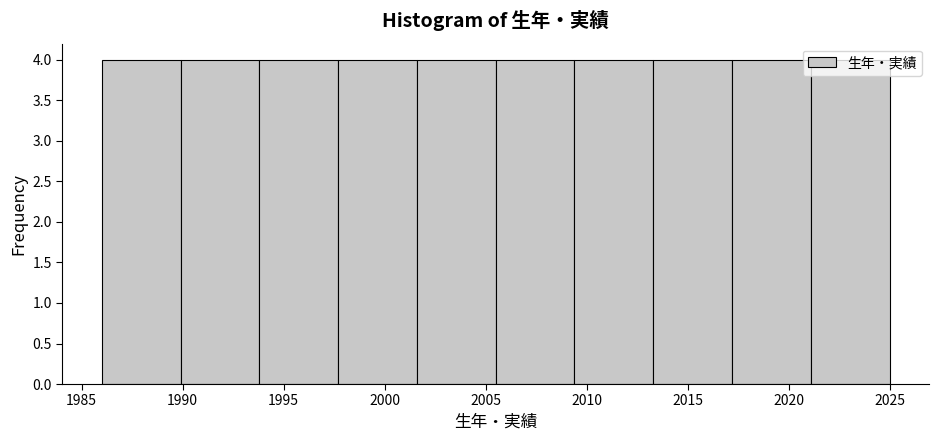

Reading left to right, transcribe this chart: for each bar, give the range it covers on the x-axis and its height. Neither the bar edges nor the heights are printed on the chart, so give them approximately, as read against the axes.

1986.0 to 1989.9: 4
1989.9 to 1993.8: 4
1993.8 to 1997.7: 4
1997.7 to 2001.6: 4
2001.6 to 2005.5: 4
2005.5 to 2009.4: 4
2009.4 to 2013.3: 4
2013.3 to 2017.2: 4
2017.2 to 2021.1: 4
2021.1 to 2025.0: 4